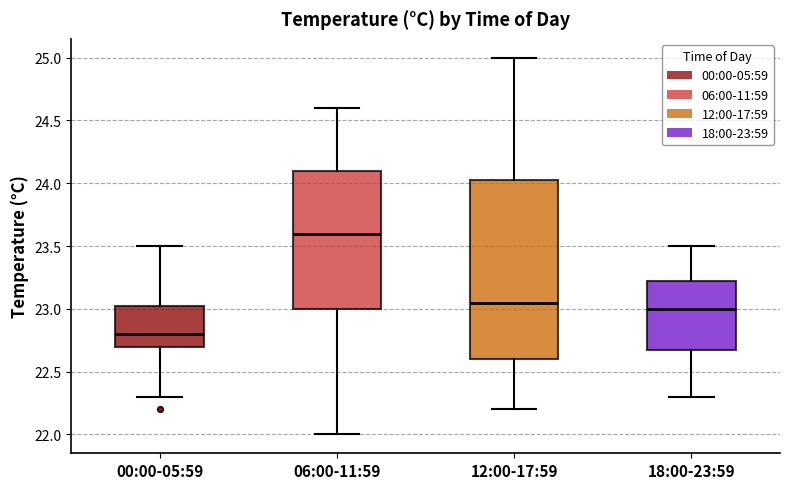

Where does the lower whisker of the box for 12:00-17:59 end on the y-axis? The values are not printed on the chart, so give them approximately, as read against the axis.

22.20